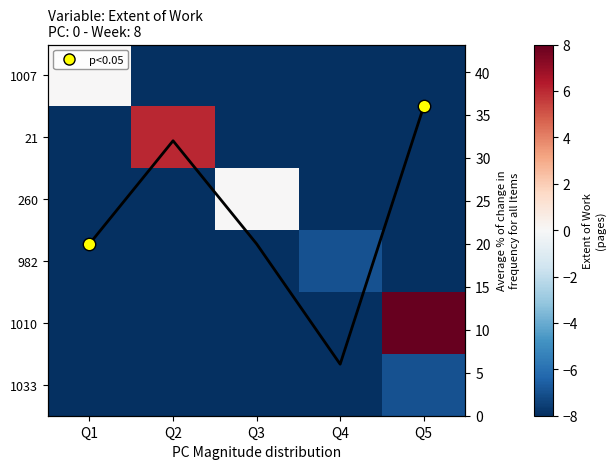

What is the spread (max minus min) of values at Q4?

16